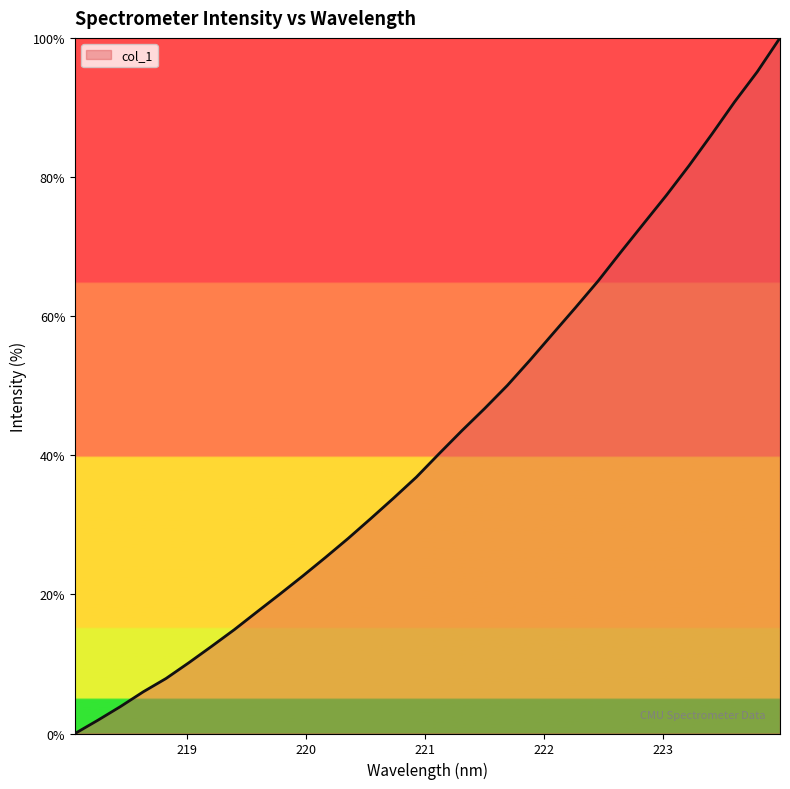

Reading left to right, list all the values displayed in this chart.

218.0596=0.0	218.2508=1.9	218.442=3.9	218.6332=6.0	218.8244=7.9	219.0156=10.2	219.2067=12.5	219.3979=14.9	219.589=17.5	219.7801=20.0	219.9712=22.6	220.1623=25.3	220.3533=28.0	220.5444=30.9	220.7354=33.8	220.9264=36.9	221.1174=40.2	221.3083=43.5	221.4993=46.7	221.6902=50.0	221.8812=53.7	222.0721=57.5	222.263=61.2	222.4538=65.1	222.6447=69.2	222.8355=73.3	223.0264=77.4	223.2172=81.7	223.408=86.2	223.5987=90.8	223.7895=95.1	223.9802=100.0